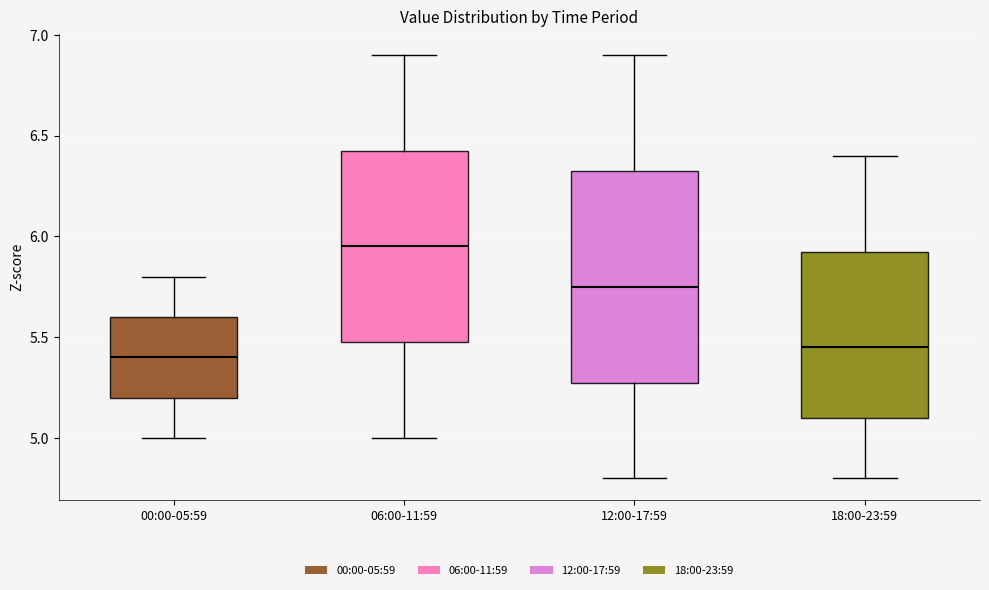

Which box is the tallest, from its lower edge to its upper edge?

12:00-17:59